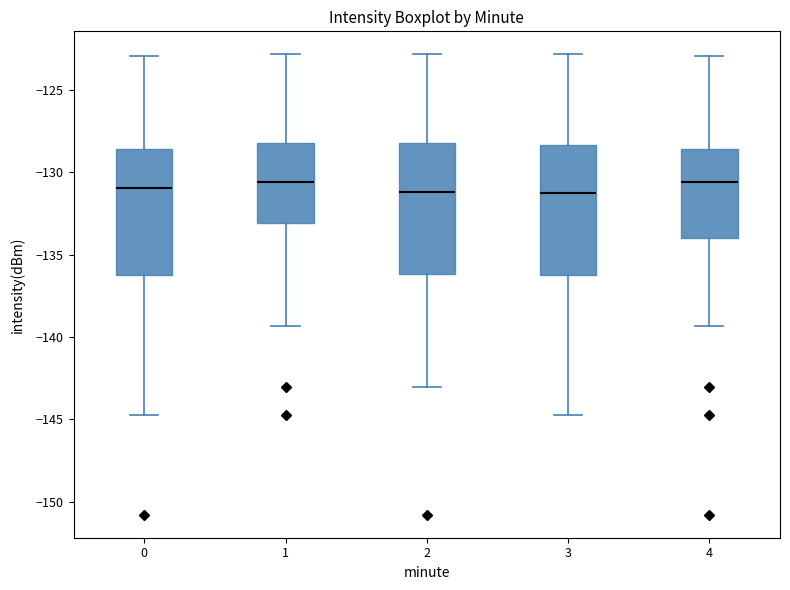

Reading left to right, transcribe this box plot: for each box, give where its median line is, the range the box spans, and where its two whiskers end, as read against the y-axis. The values are not printed on the chart, so give them approximately, as read against the axis.

0: median -131.0, box -136.0 to -128.5, whiskers -144.5 to -123.0
1: median -130.5, box -133.0 to -128.0, whiskers -139.5 to -123.0
2: median -131.0, box -136.0 to -128.0, whiskers -143.0 to -123.0
3: median -131.5, box -136.0 to -128.5, whiskers -144.5 to -123.0
4: median -130.5, box -134.0 to -128.5, whiskers -139.5 to -123.0